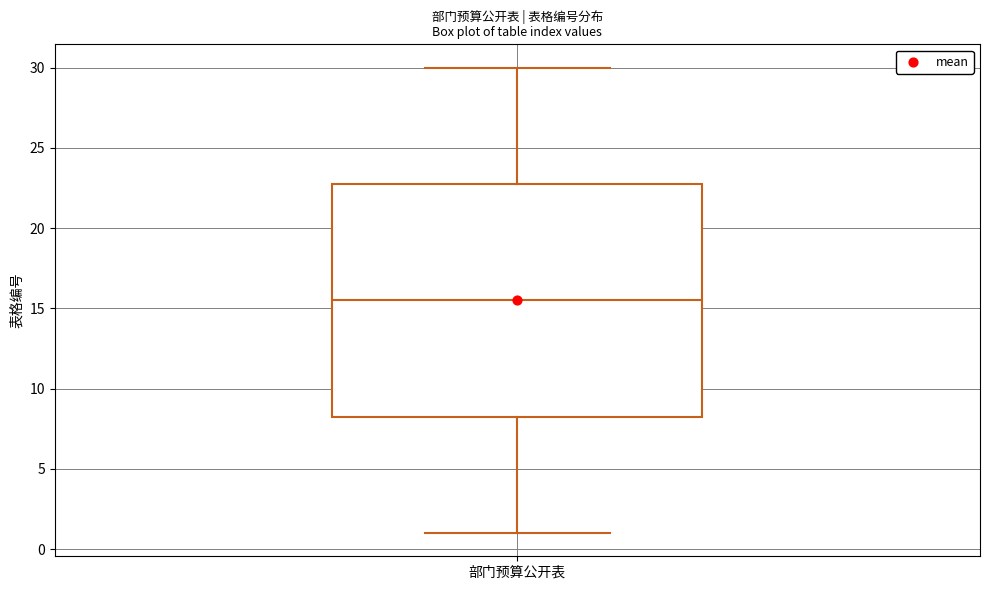

Read this box plot against the y-axis: the position of the median line, the range covered by the box, and the ends of both whiskers. The values are not printed on the chart, so give them approximately, as read against the axis.

median 15.5, box 8.5 to 23.0, whiskers 1.0 to 30.0